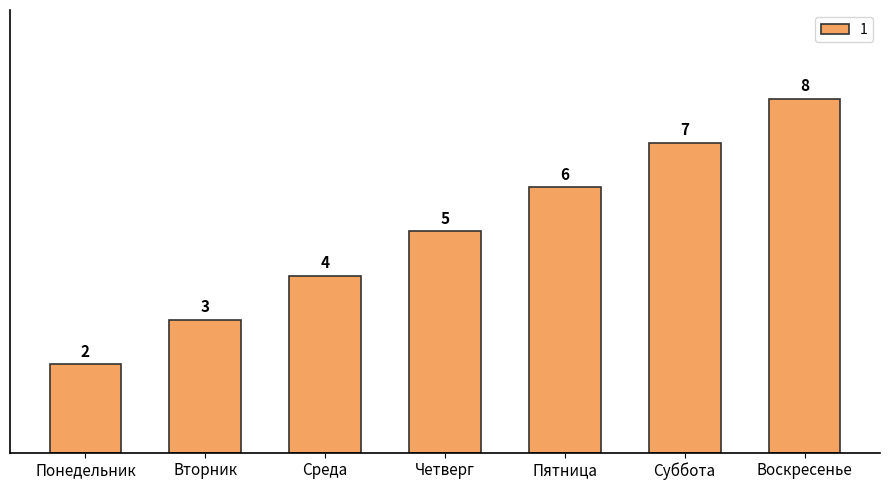

What is the label of the 6th bar from the left?

Суббота